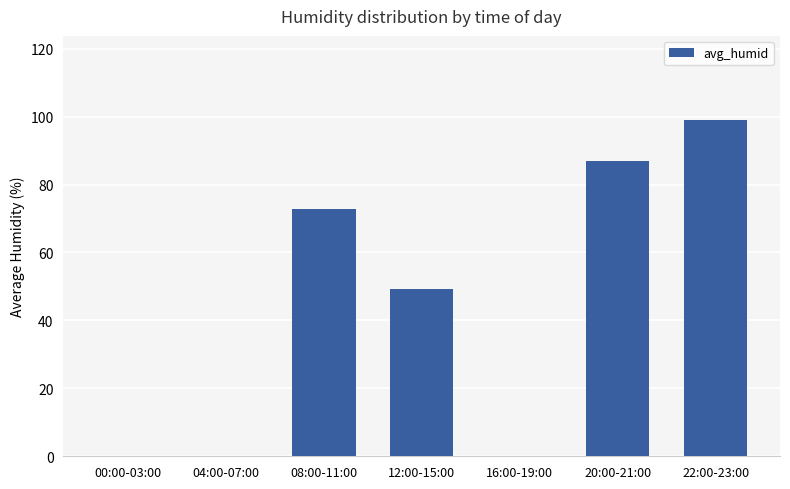

Which category has the highest value across all series?

22:00-23:00